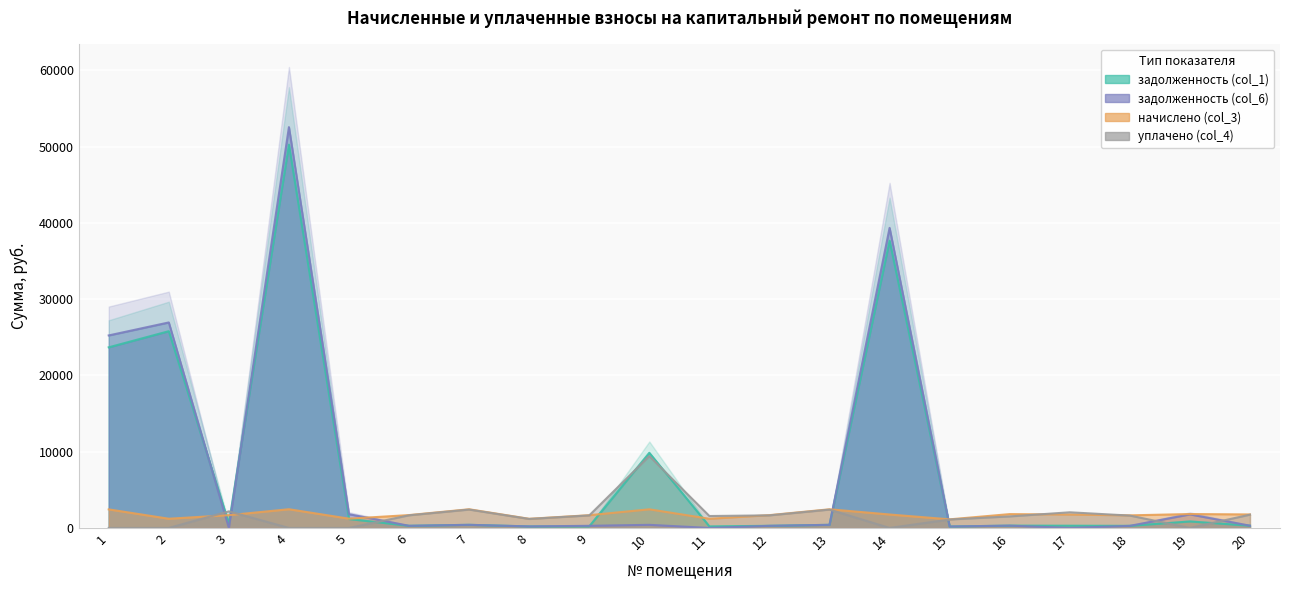

What is the value of the задолженность (col_6) point at the 5th from the left?

1803.5